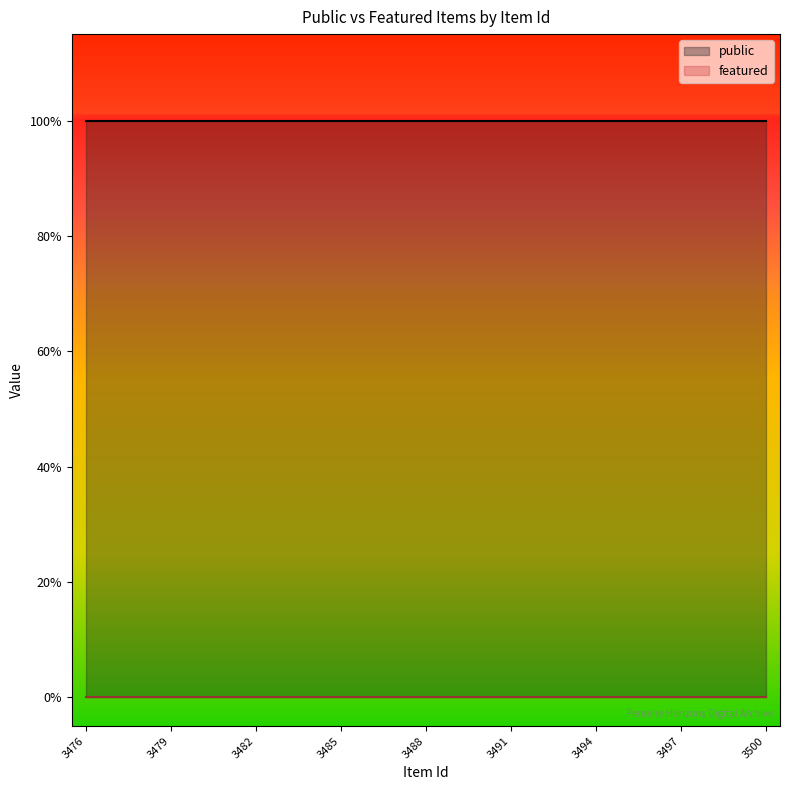

Reading right to left, transcribe all the data shown in this chart.

public: 1	1	1	1	1	1	1	1	1	1	1	1	1	1	1	1	1	1	1	1	1	1	1	1	1
featured: 0	0	0	0	0	0	0	0	0	0	0	0	0	0	0	0	0	0	0	0	0	0	0	0	0